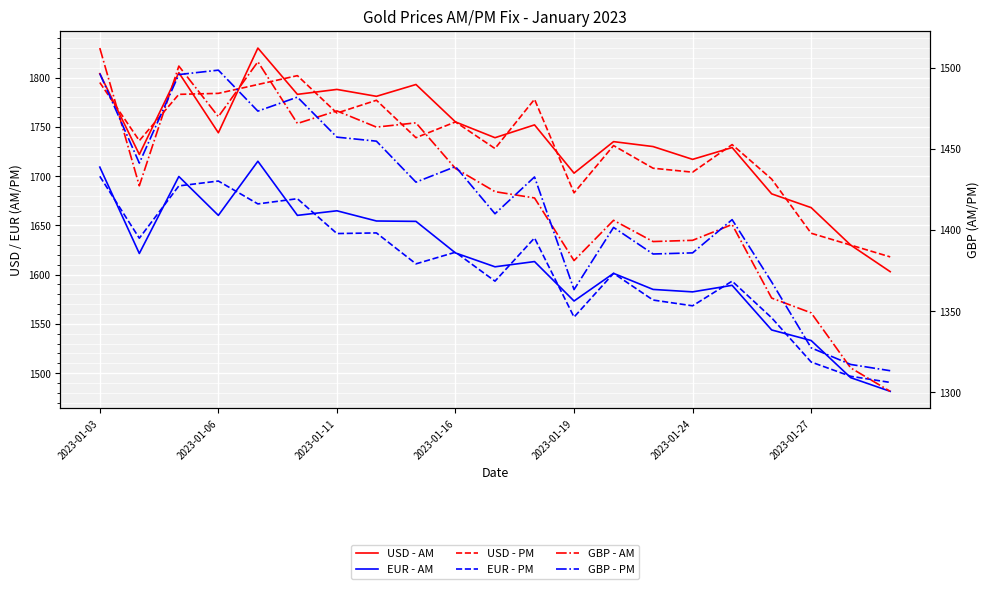

Rank the series at 2023-01-24 from lowest to highest value.

GBP - AM, GBP - PM, EUR - AM, EUR - PM, USD - AM, USD - PM